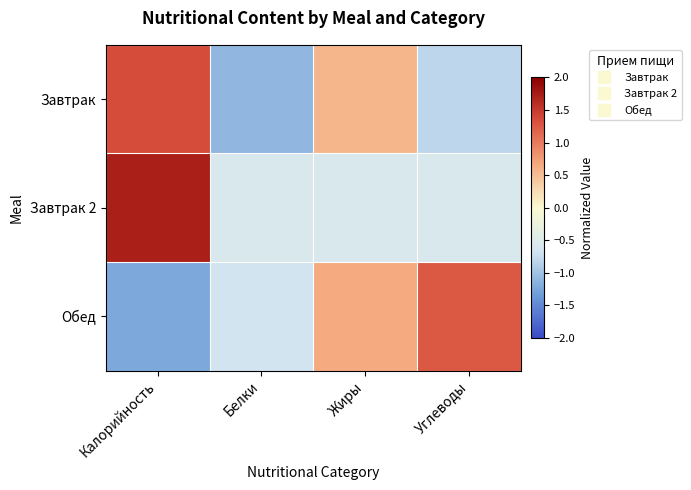

At which category does the chart reach its minimum across all series?

Калорийность